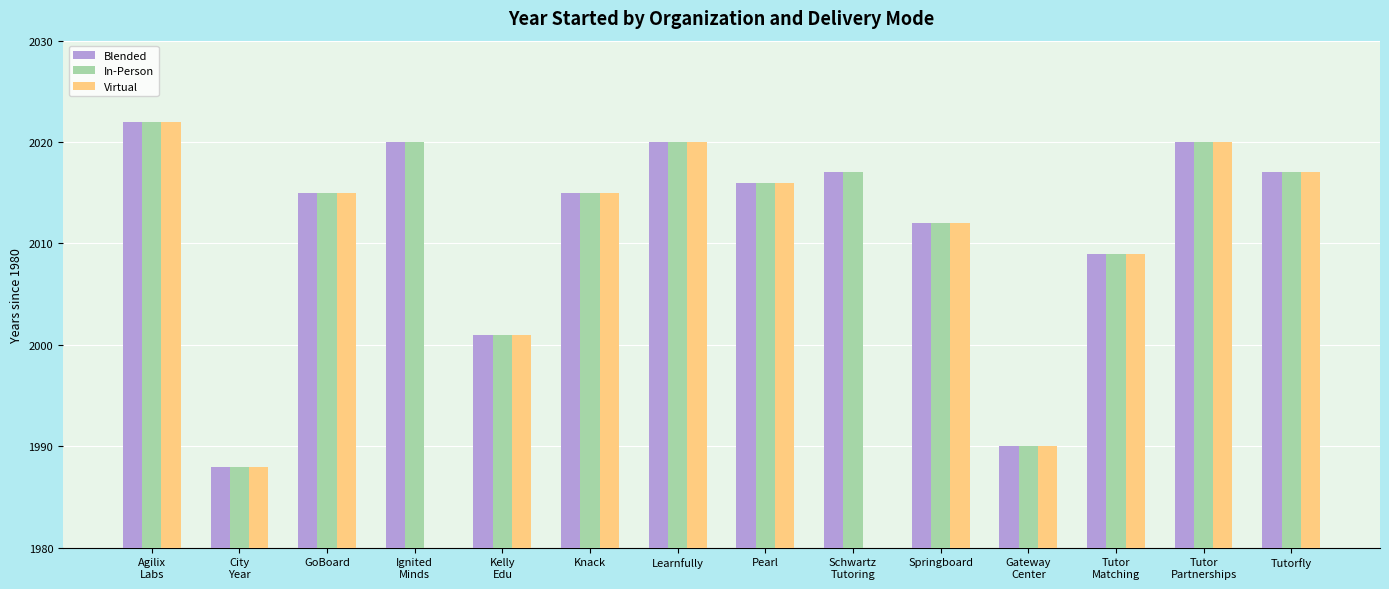

Read the Blended value at Tutor
Matching.

29